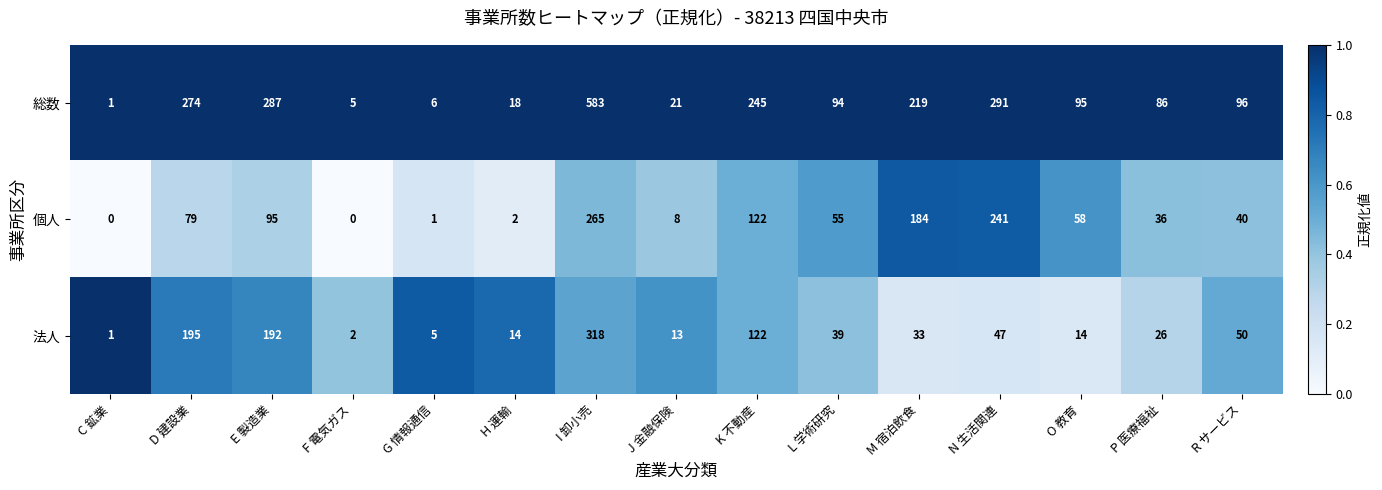

What is the greatest value displayed?

583